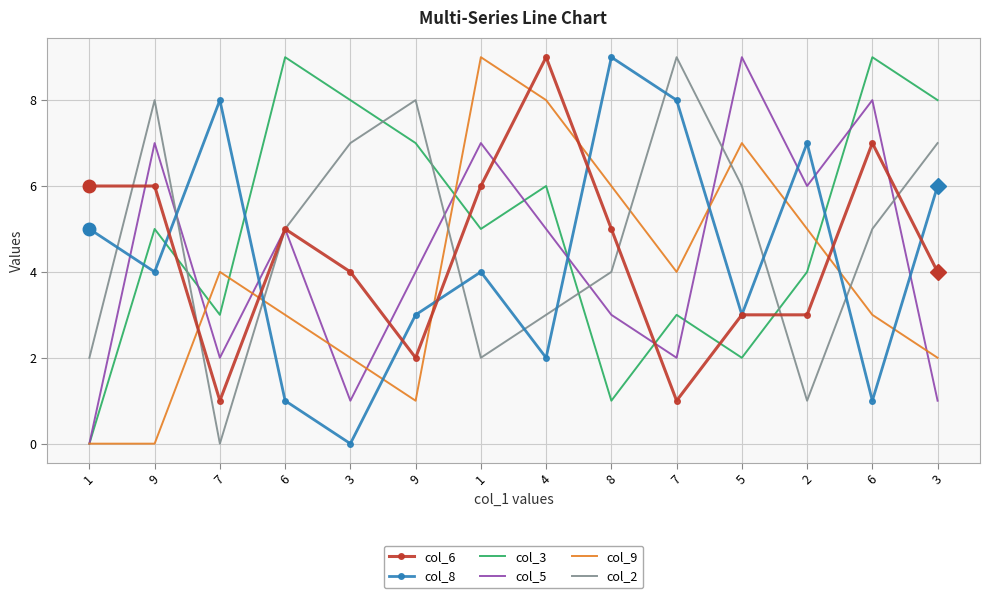

What is the highest value of the col_5 series?

9